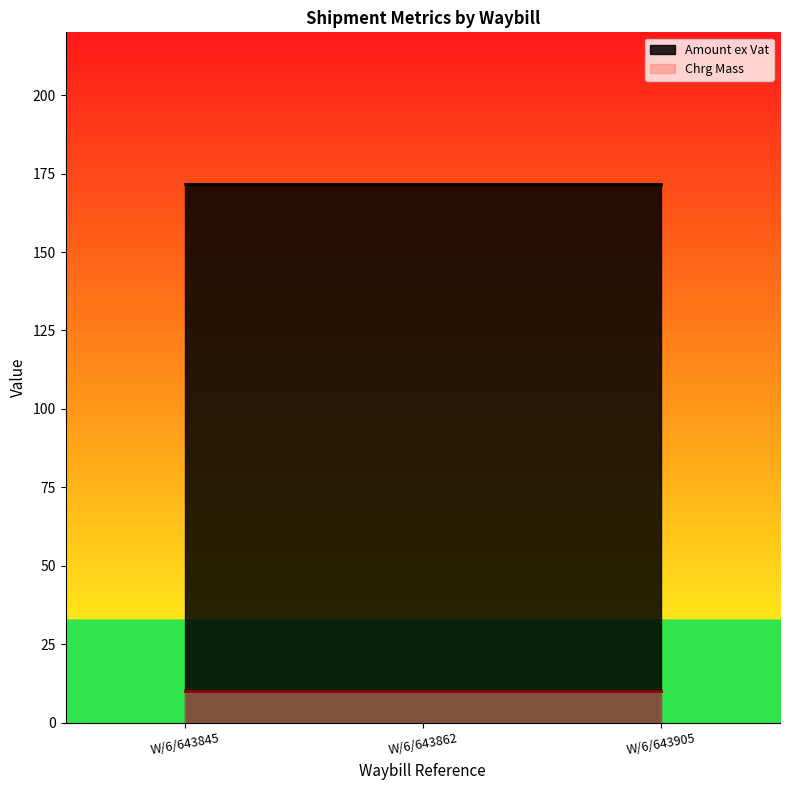

What value does the Chrg Mass series have at W/6/643845?

10.0